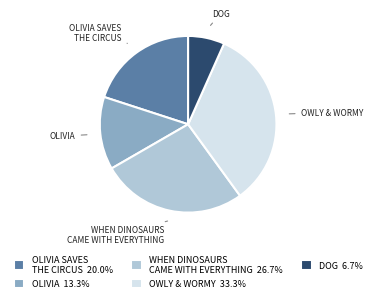

How many slices are in this pie chart?

5